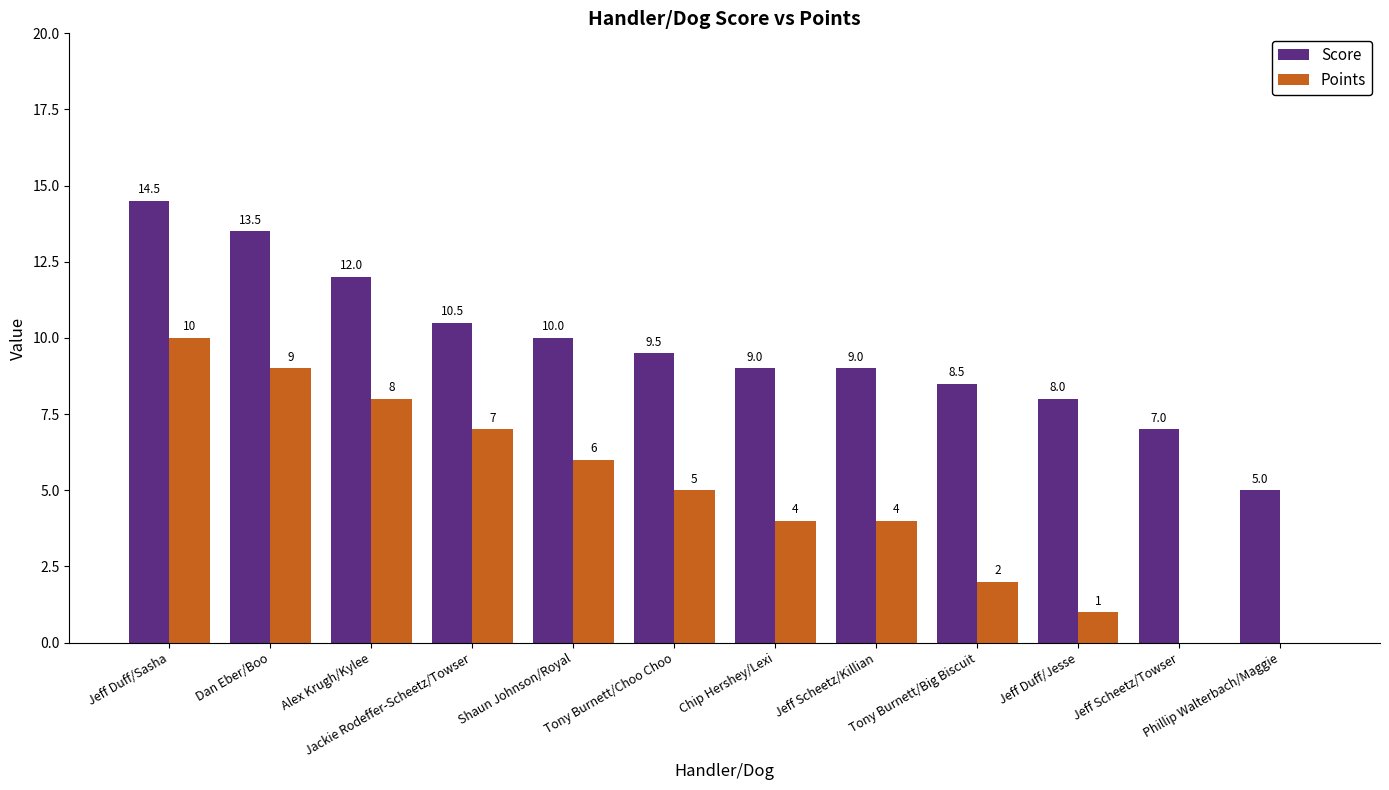

Which series changed the most between Jeff Scheetz/Killian and Jeff Scheetz/Towser?

Points